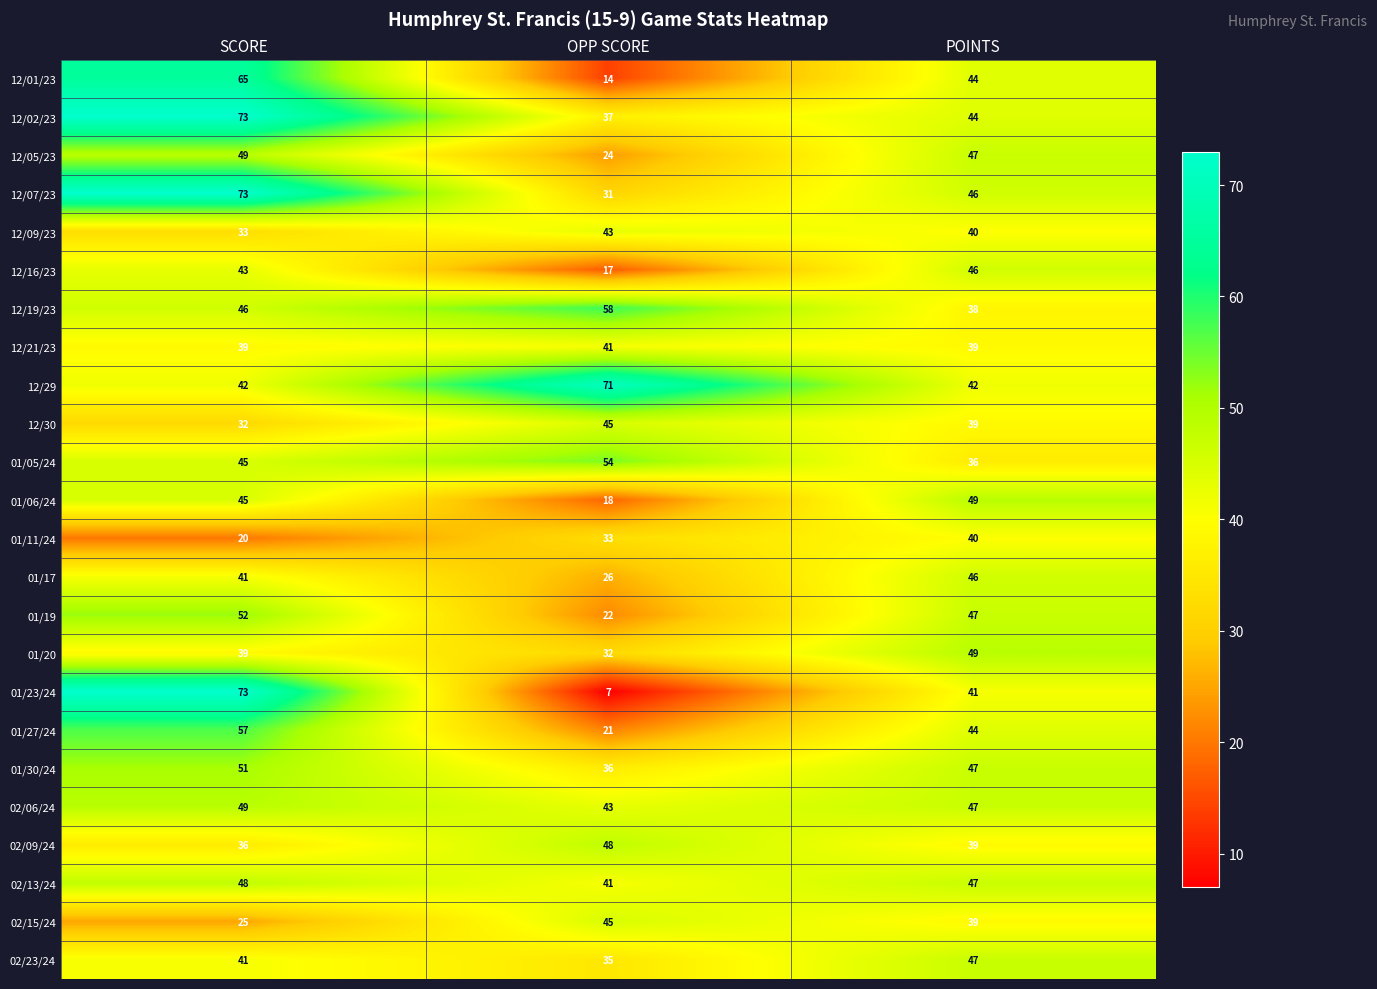

Which series has the largest total across all categories?

12/29